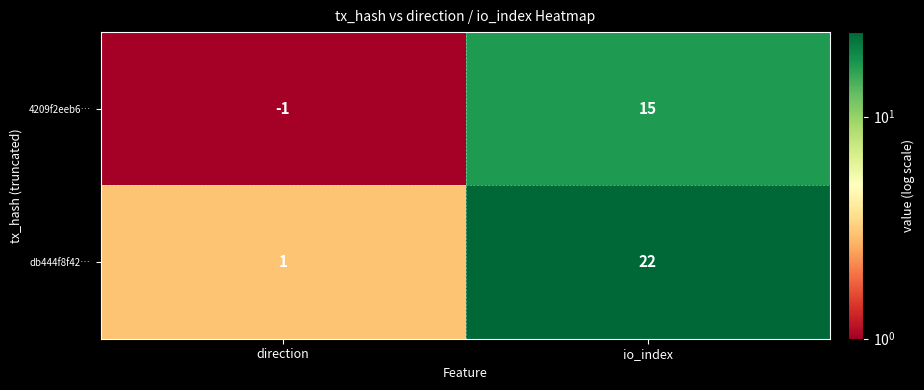

What is the greatest value displayed?

22